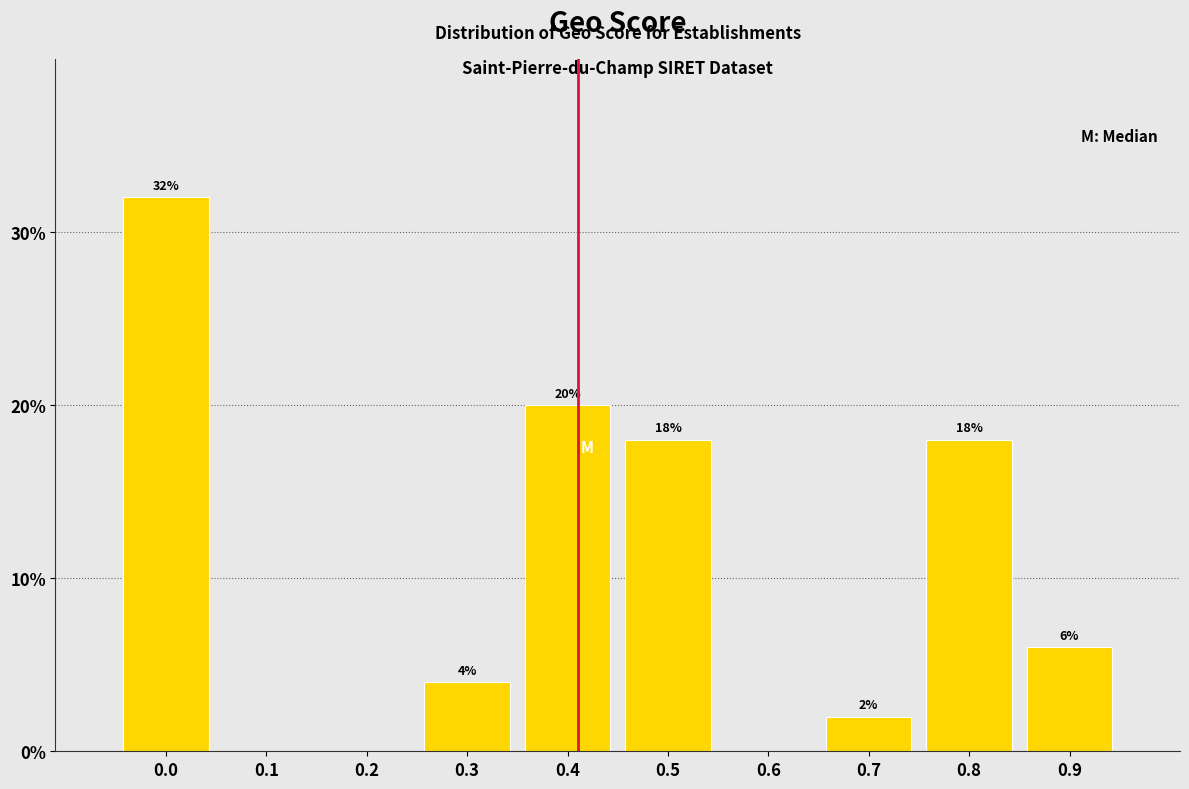

Reading left to right, list all the values displayed in this chart.

0.0=32	0.1=0	0.2=0	0.3=4	0.4=20	0.5=18	0.6=0	0.7=2	0.8=18	0.9=6